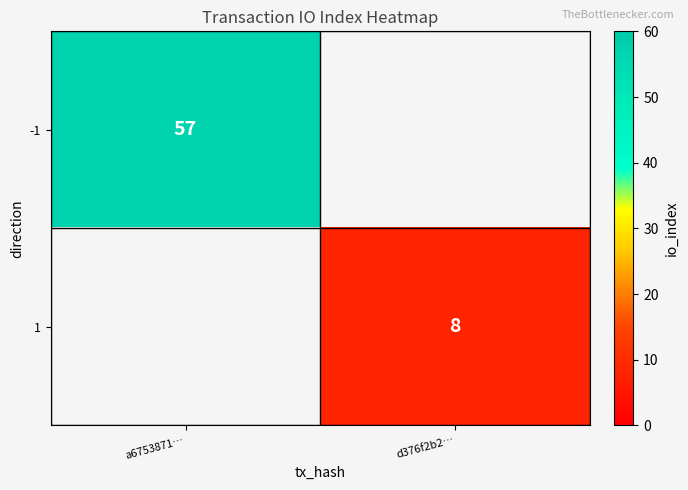

The 1 series shows 5.2 at d376f2b2…. True or false?

False